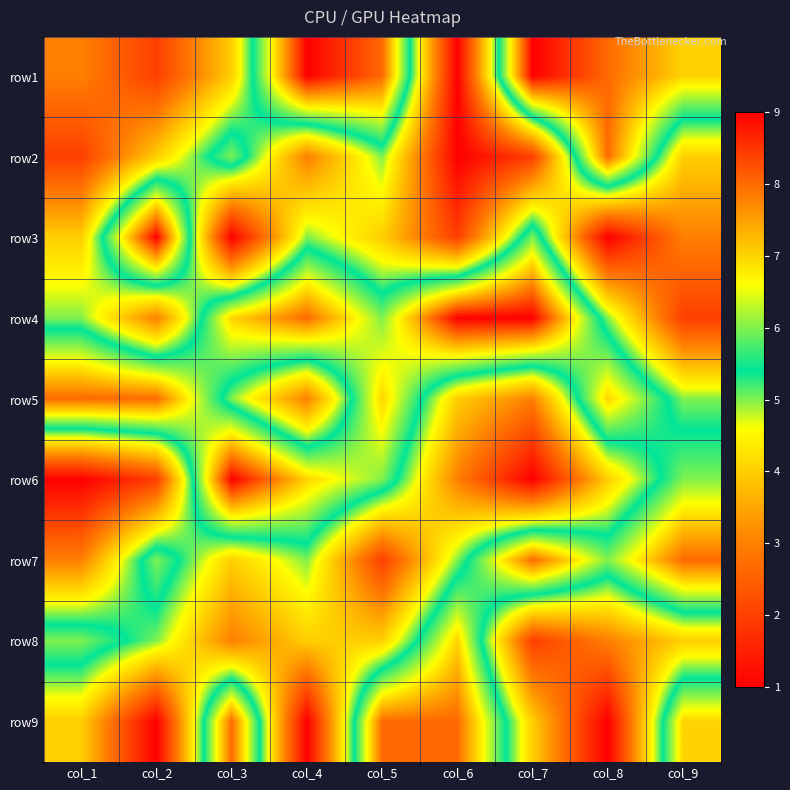

Rank the series by their maximum value, from lowest to highest.

row8, row2, row5, row7, row9, row1, row3, row4, row6